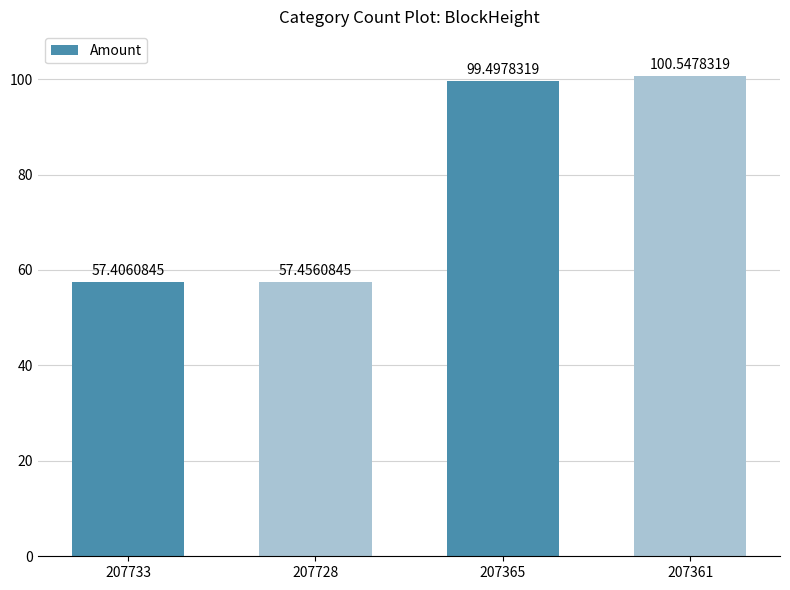

Rank the categories by value from highest to lowest.

207361, 207365, 207728, 207733